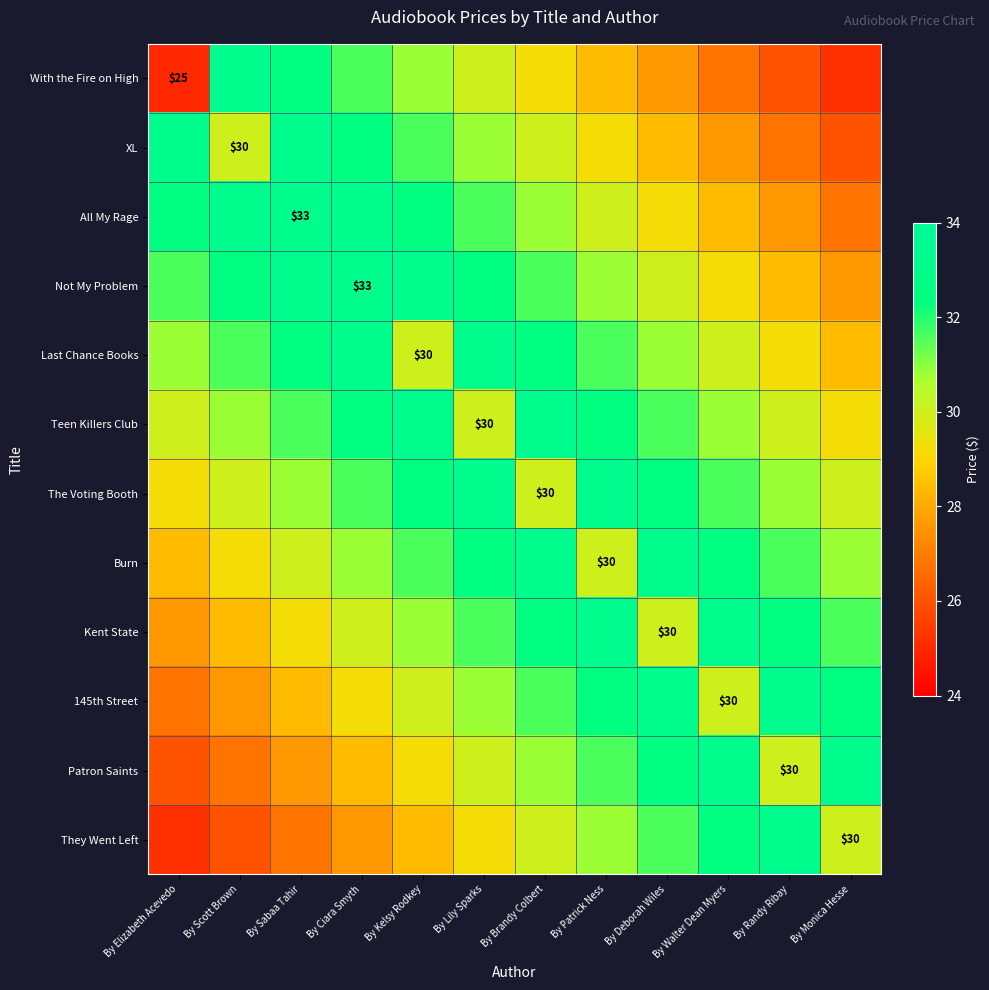

What is the difference between the highest and lowest values at By Randy Ribay?

7.2